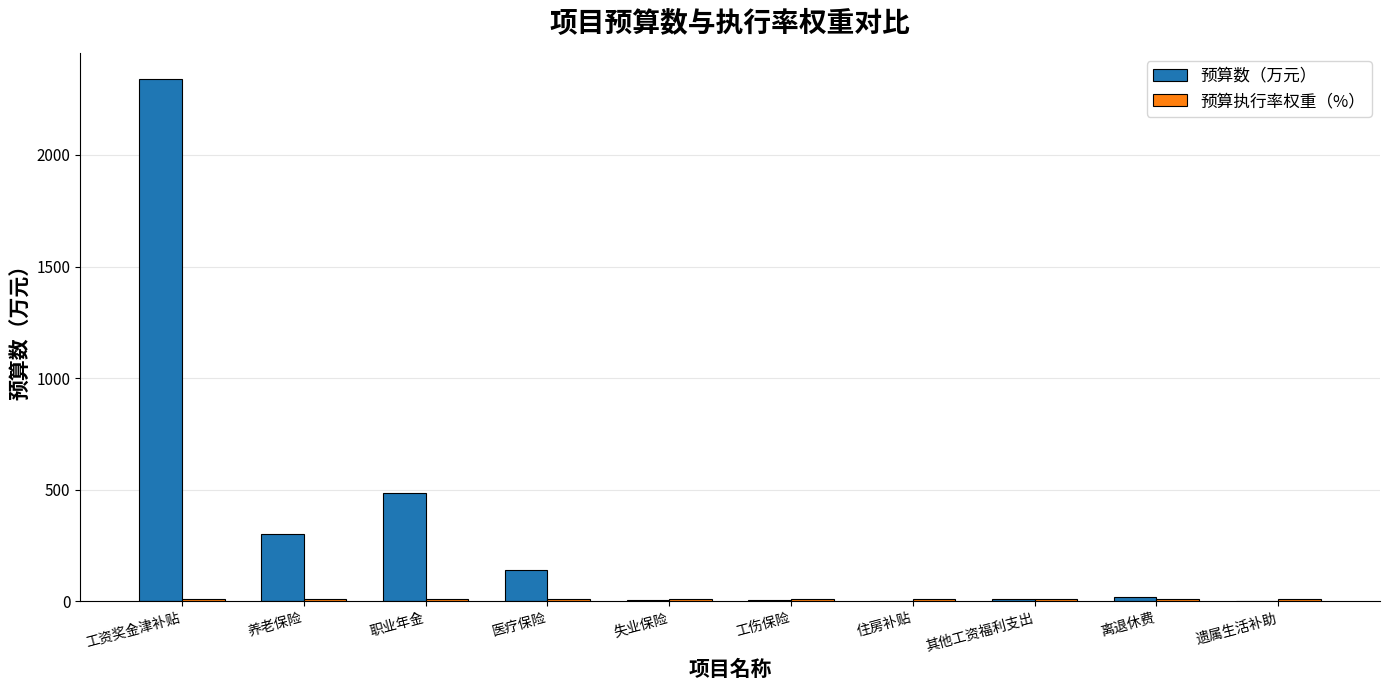

The 预算数（万元） series shows 461.7 at 养老保险. True or false?

False